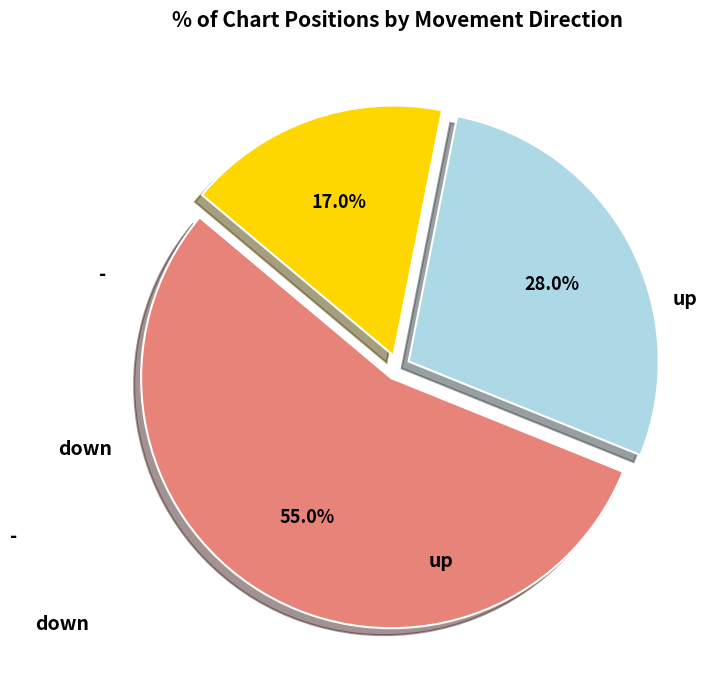

Is there any slice that represents more than half of the pie?

Yes